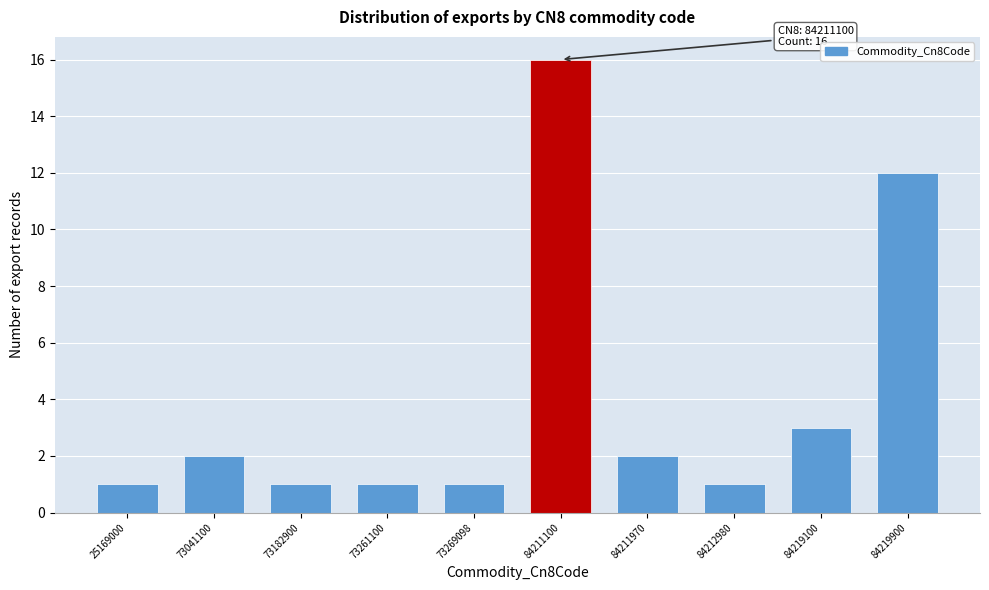

Reading left to right, extract all data points from this chart.

1	2	1	1	1	16	2	1	3	12